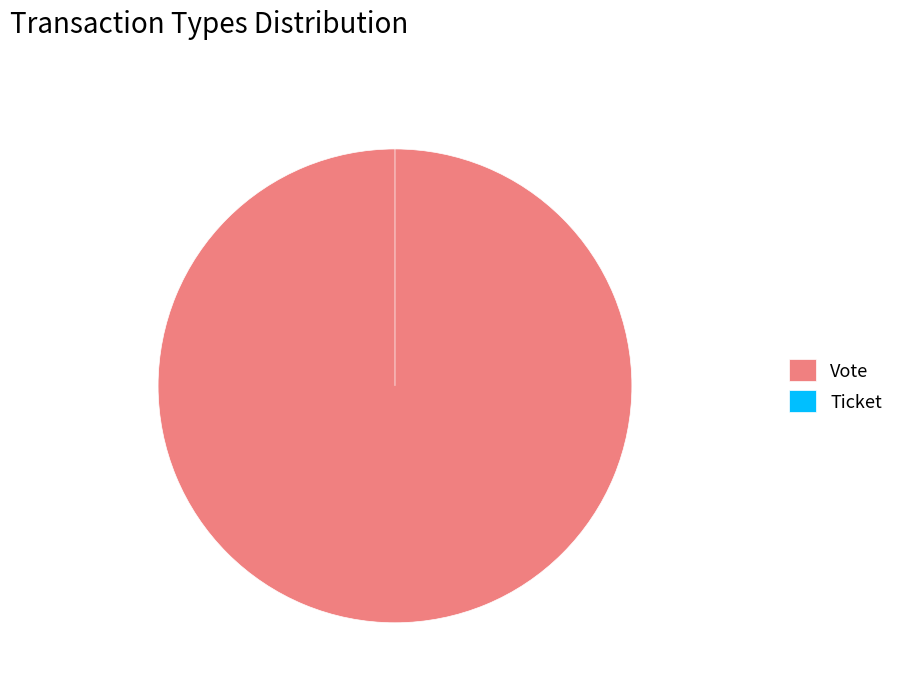

Is Vote the majority of the pie?

Yes